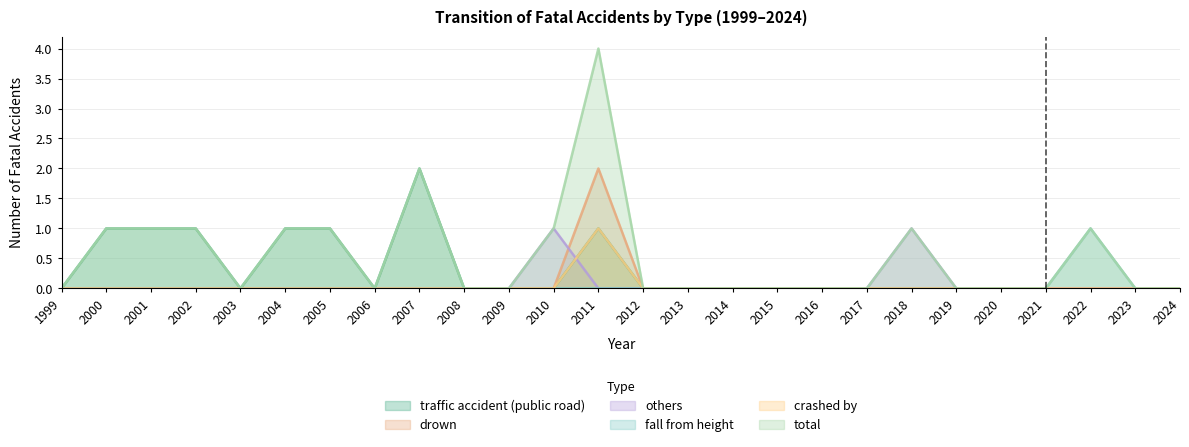

Which category has the lowest value across all series?

1999